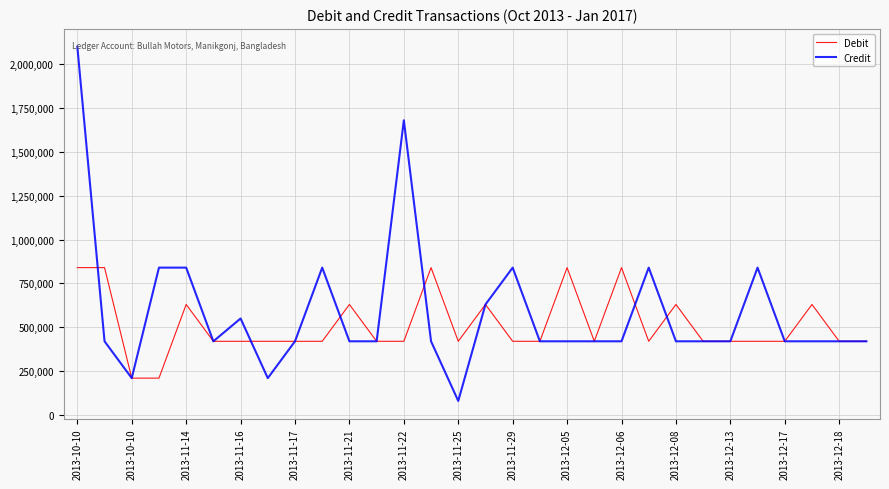

Does the chart have visible grid lines?

Yes